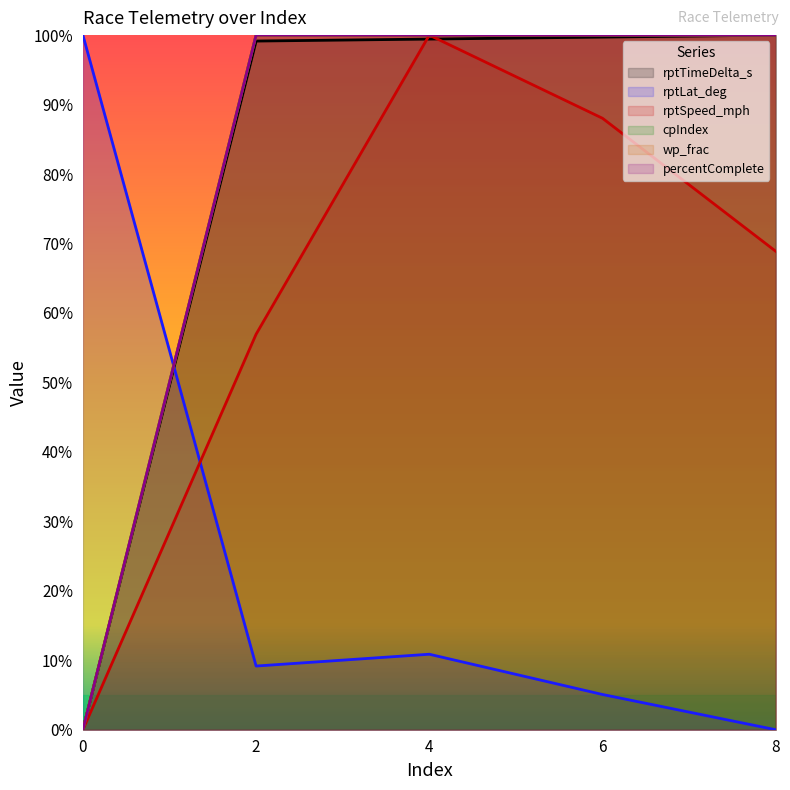

True or false: rptLat_deg has a value of 7.5 at 6.

False